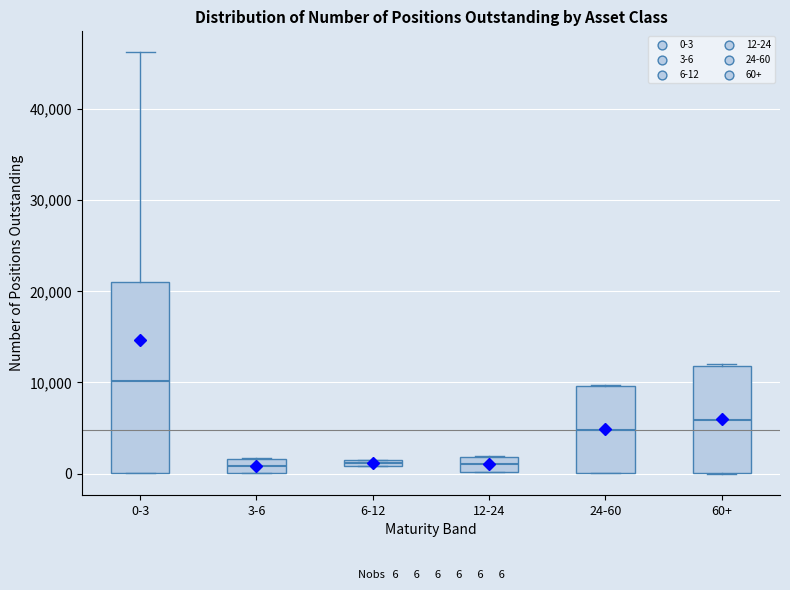

Comparing the boxes themselves (not the whiskers), which one is the tallest?

0-3